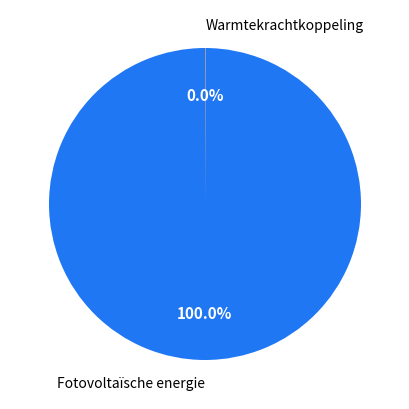

What is the largest slice in the pie chart?

Fotovoltaïsche energie